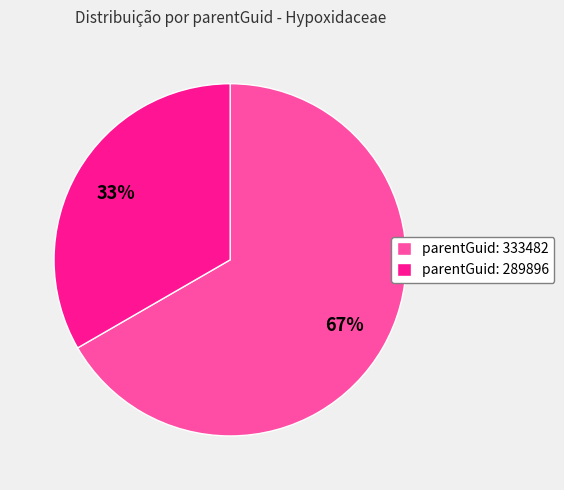

To the nearest percent, what is the average slice percentage?

50%